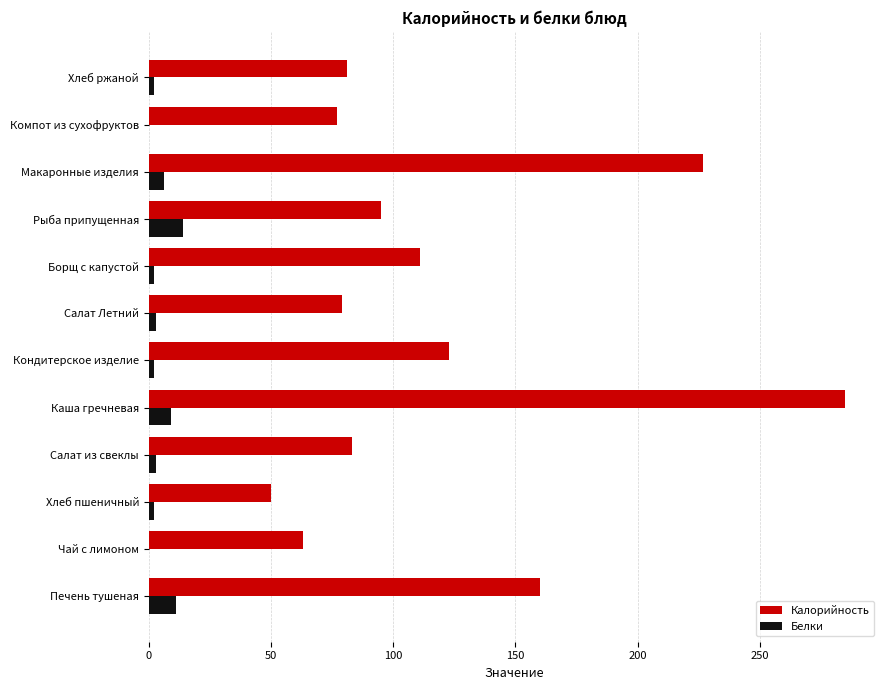

Is it true that Калорийность equals 350 at Макаронные изделия?

False